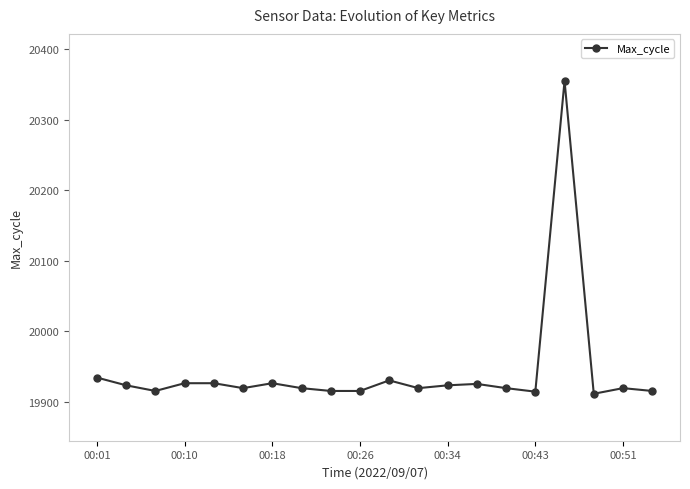

True or false: there are more than 1 points higher than both neighbors.

True